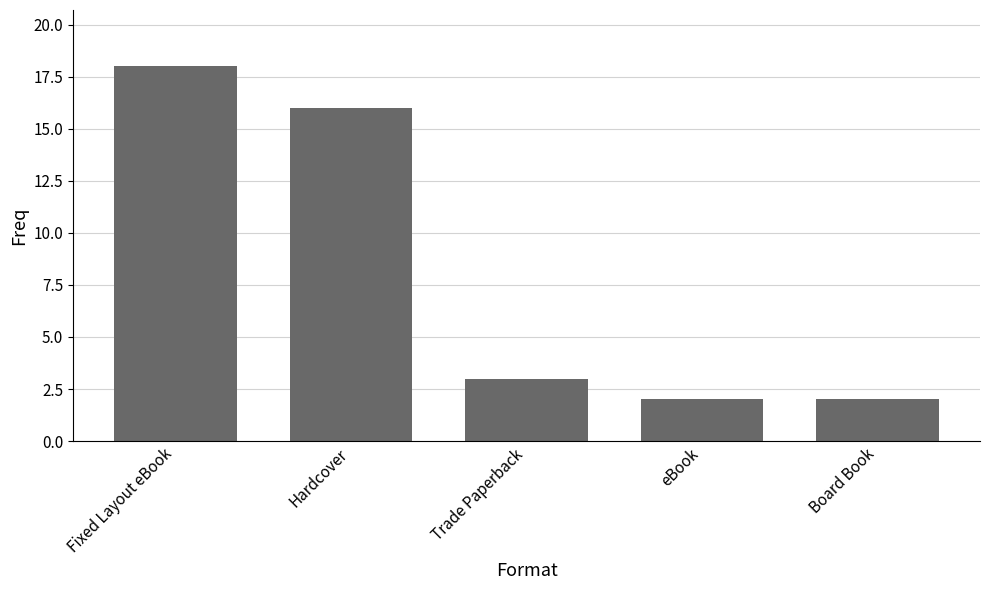

How many series are shown in this chart?

1